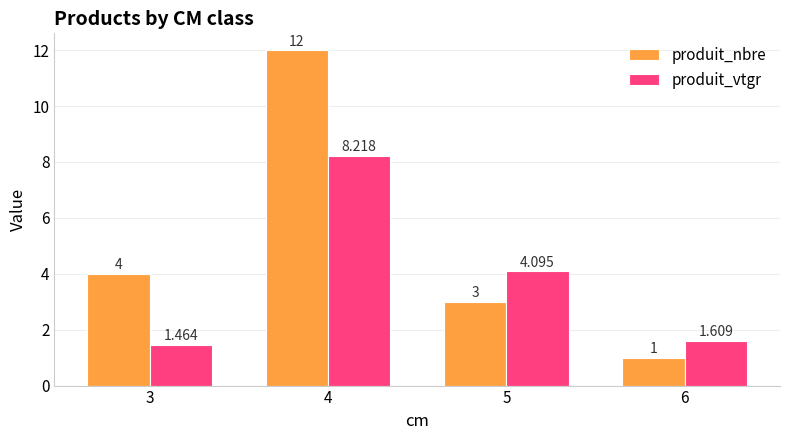

Which category has the lowest value across all series?

6